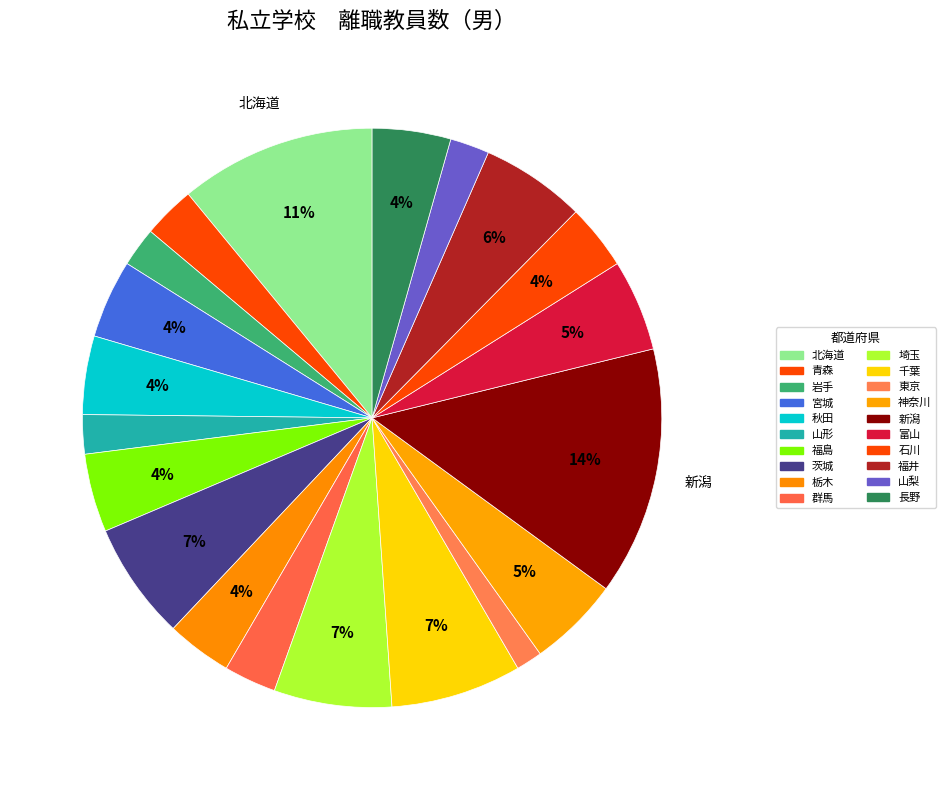

To the nearest percent, what portion does 埼玉 represent?

7%